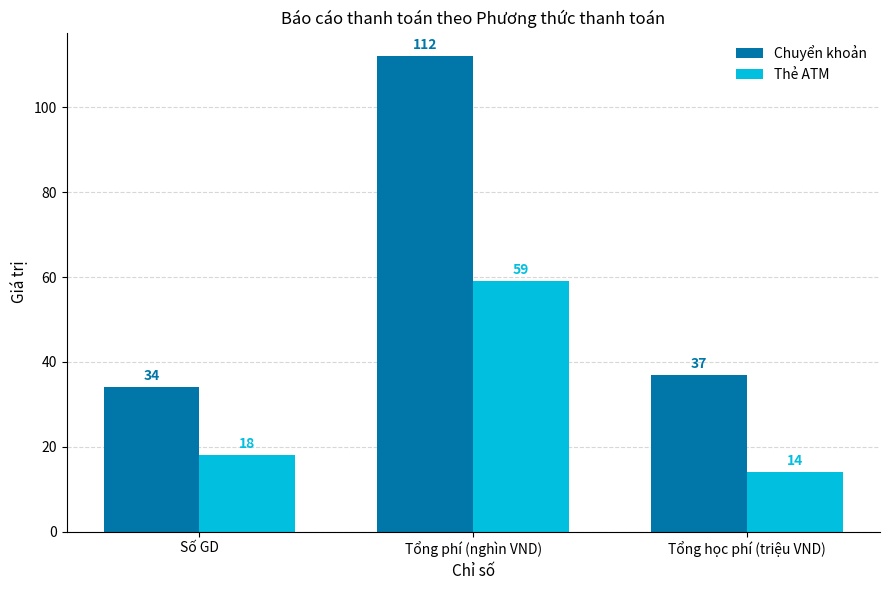

Which series has the widest spread of values?

Chuyển khoản